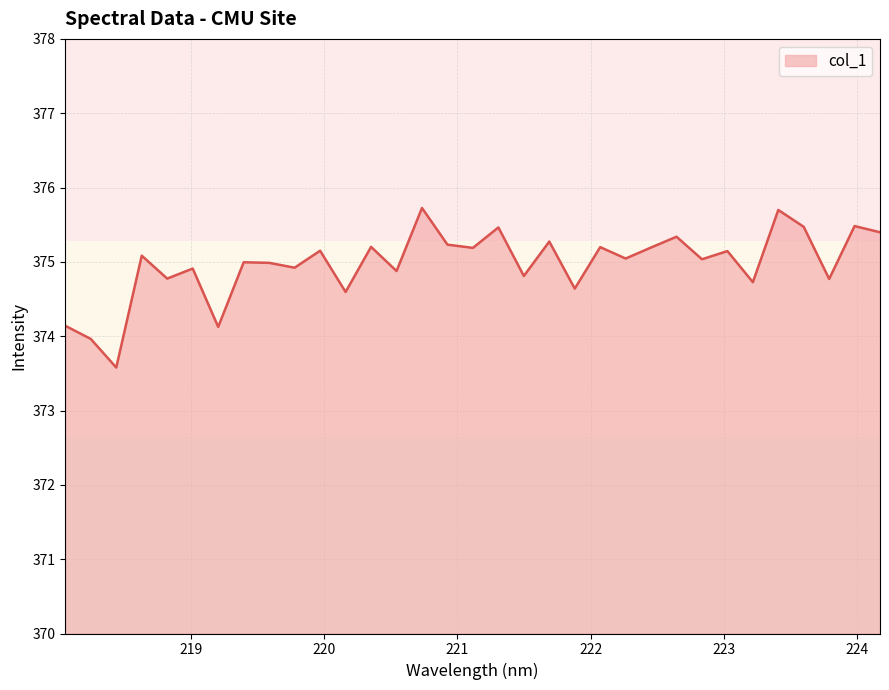

What is the difference between the maximum and minimum values?

2.1